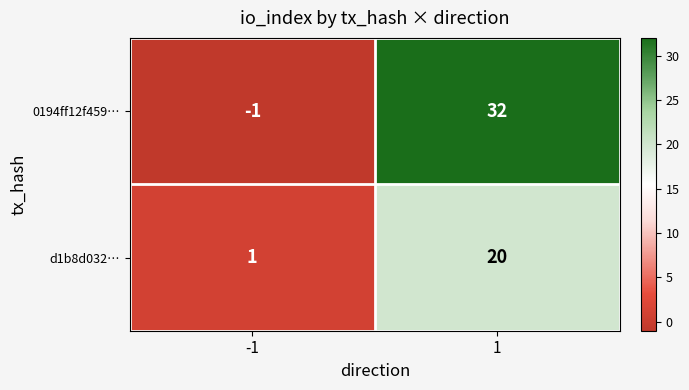

What is the maximum value for d1b8d032…?

20